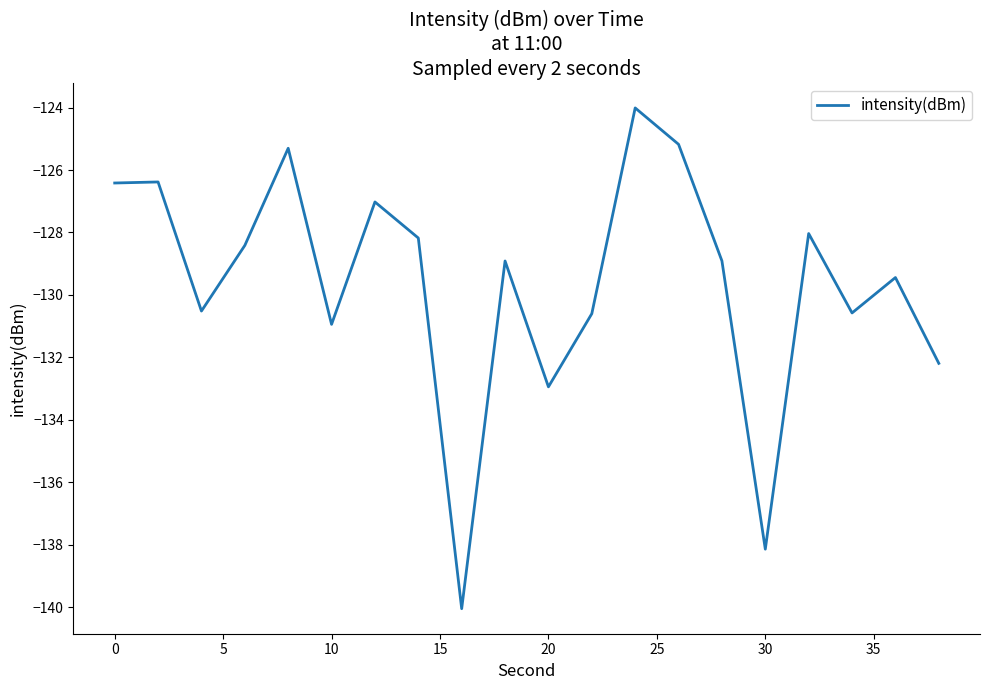

What is the maximum value shown in the chart?

-124.0